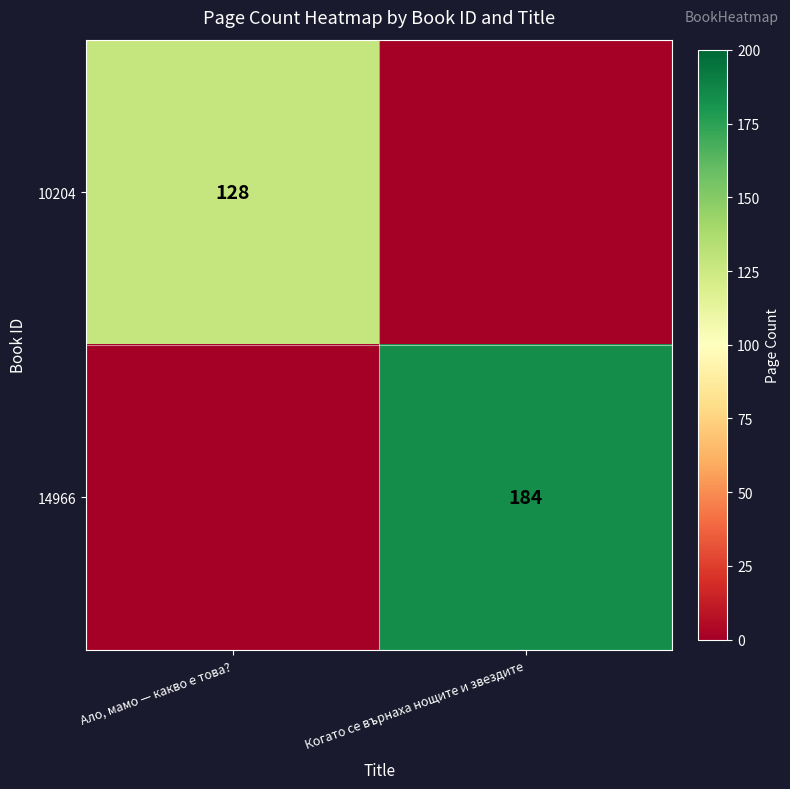

What is the maximum value shown in the chart?

184